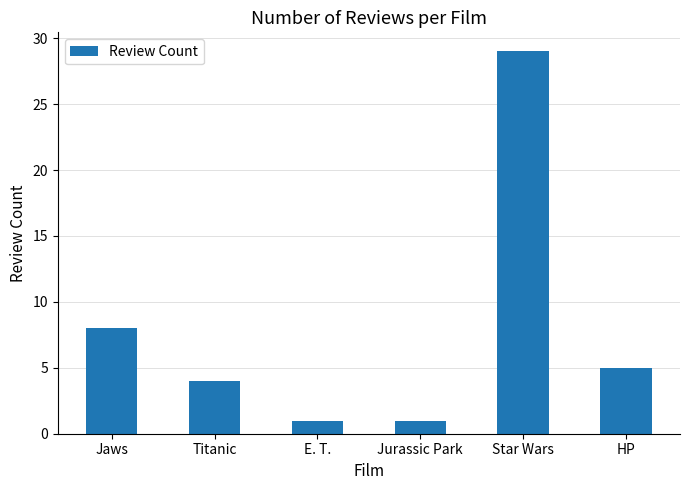

What is the label of the 1st bar from the left?

Jaws